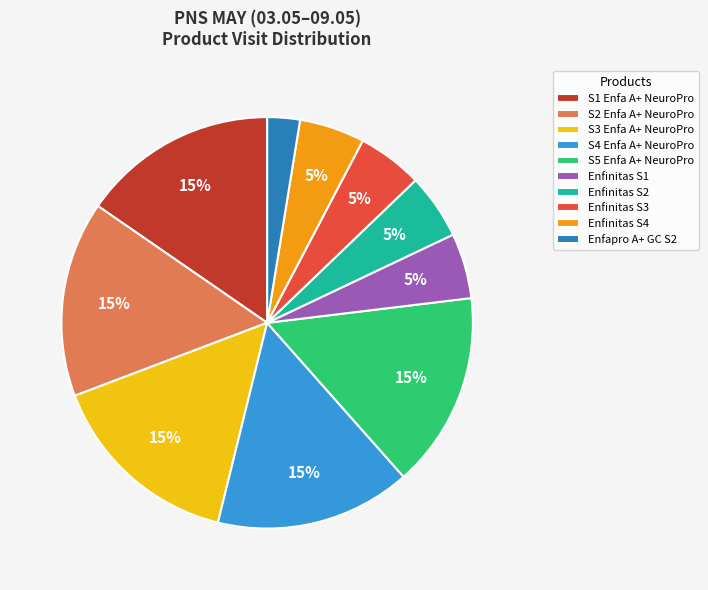

Which has a higher value, Enfinitas S2 or S2 Enfa A+ NeuroPro?

S2 Enfa A+ NeuroPro